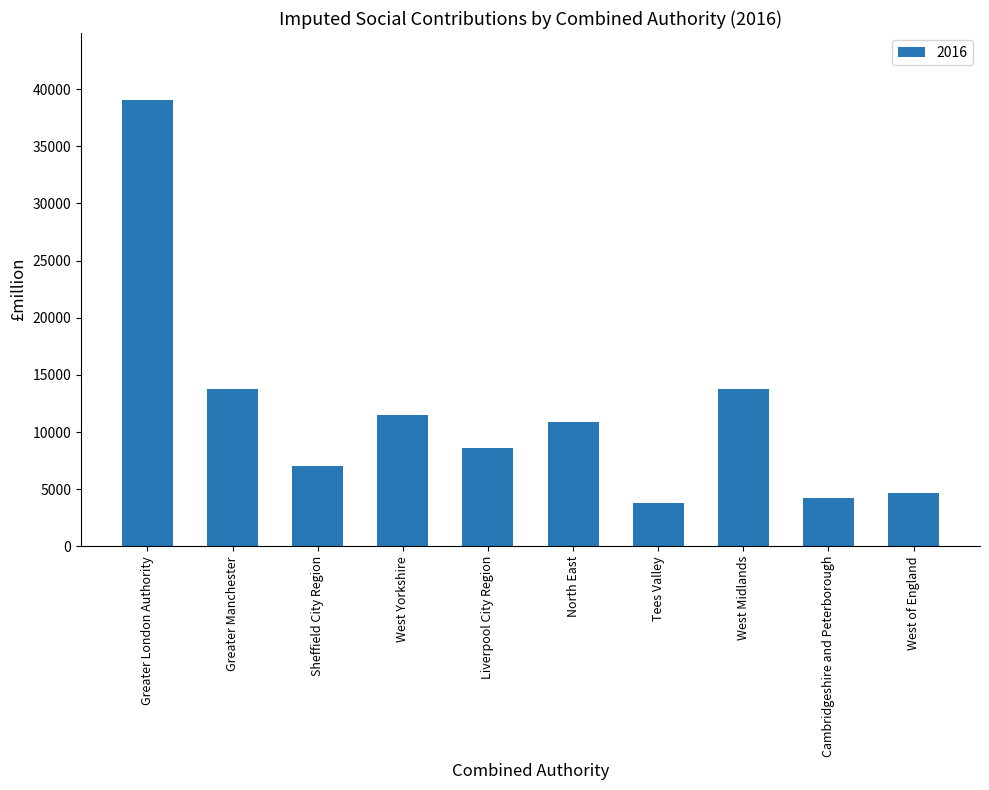

Read the value at West of England.

4669